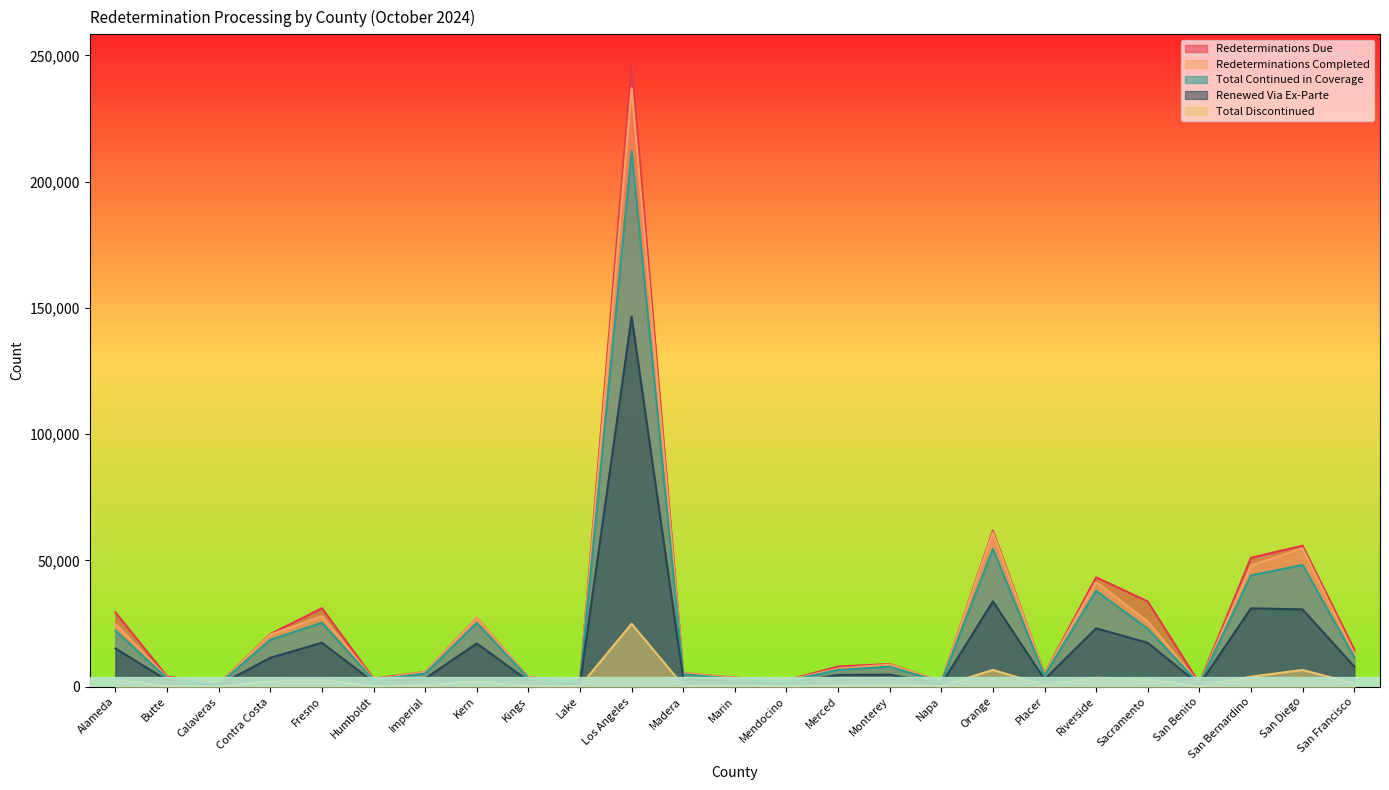

Between Placer and Contra Costa, which is larger?

Contra Costa